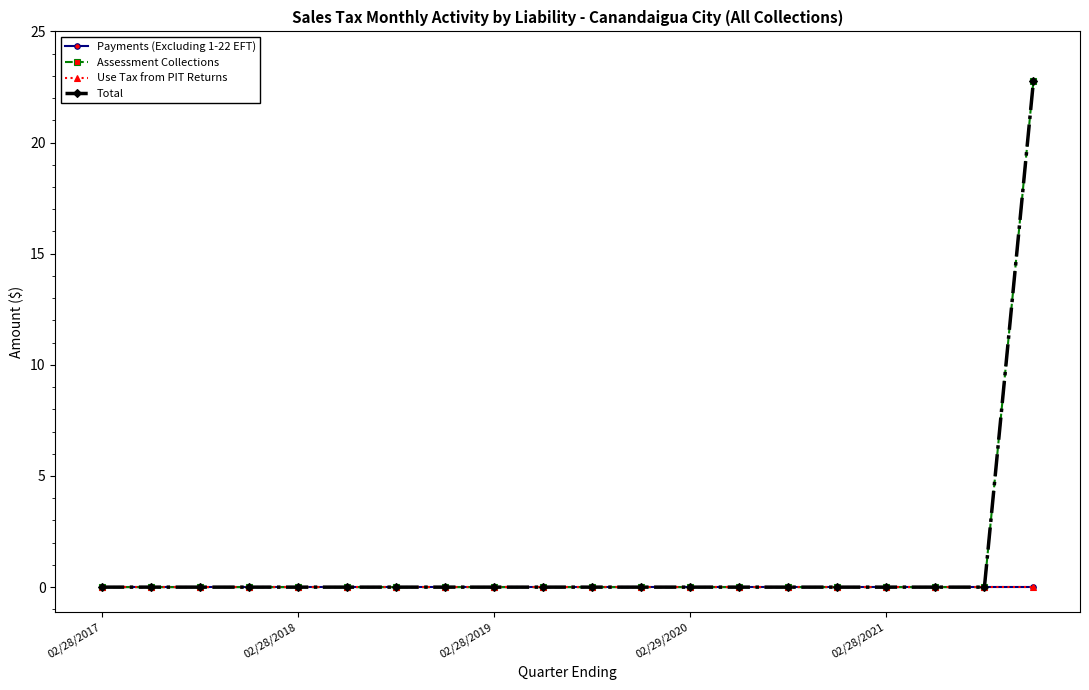

Is this an area chart (filled region under the line)?

No